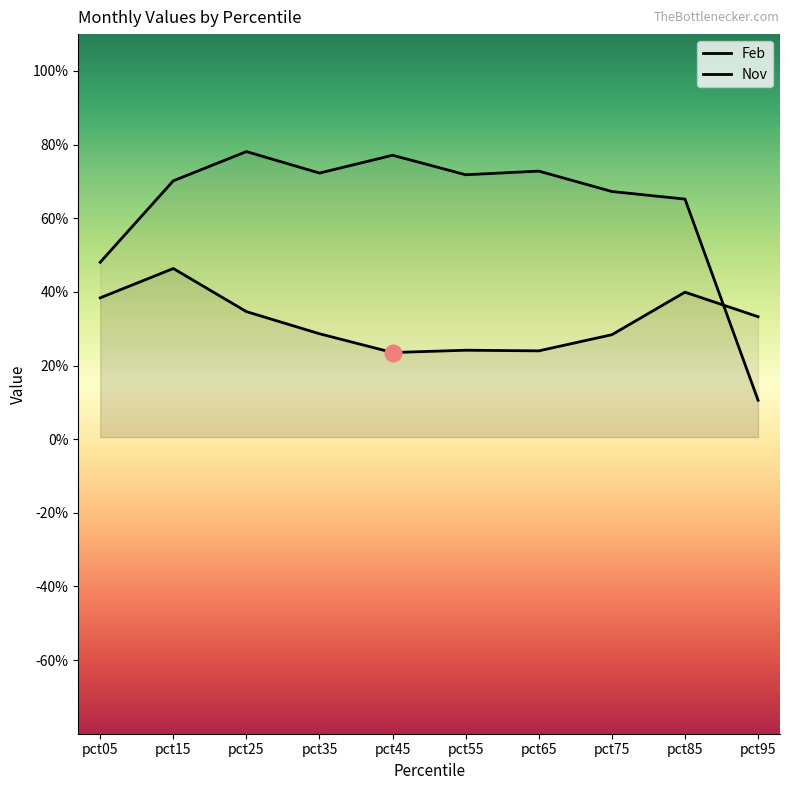

How many distinct data groups are displayed?

2